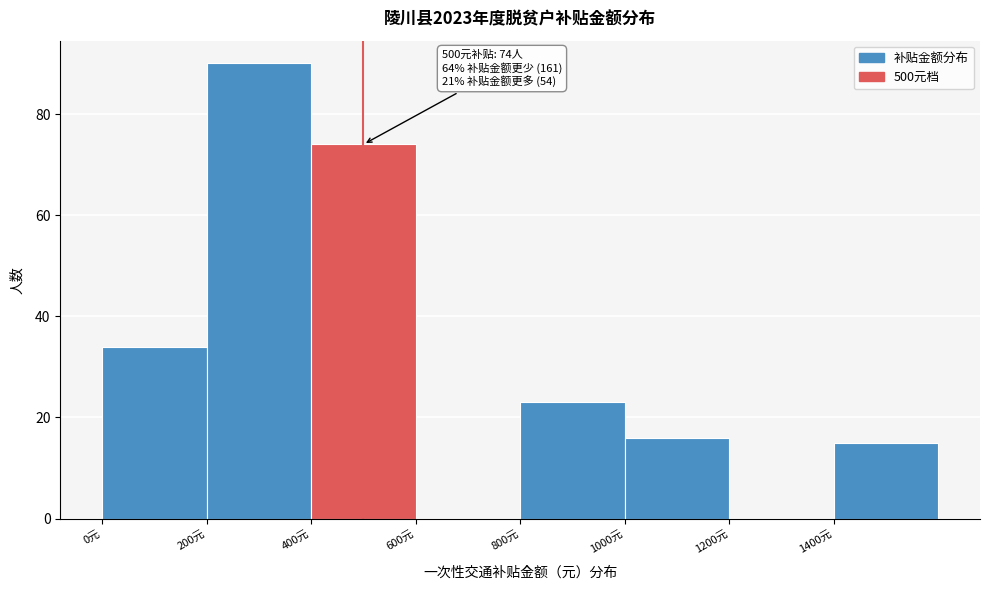

Which range on the x-axis has the tallest bar?

200 to 400